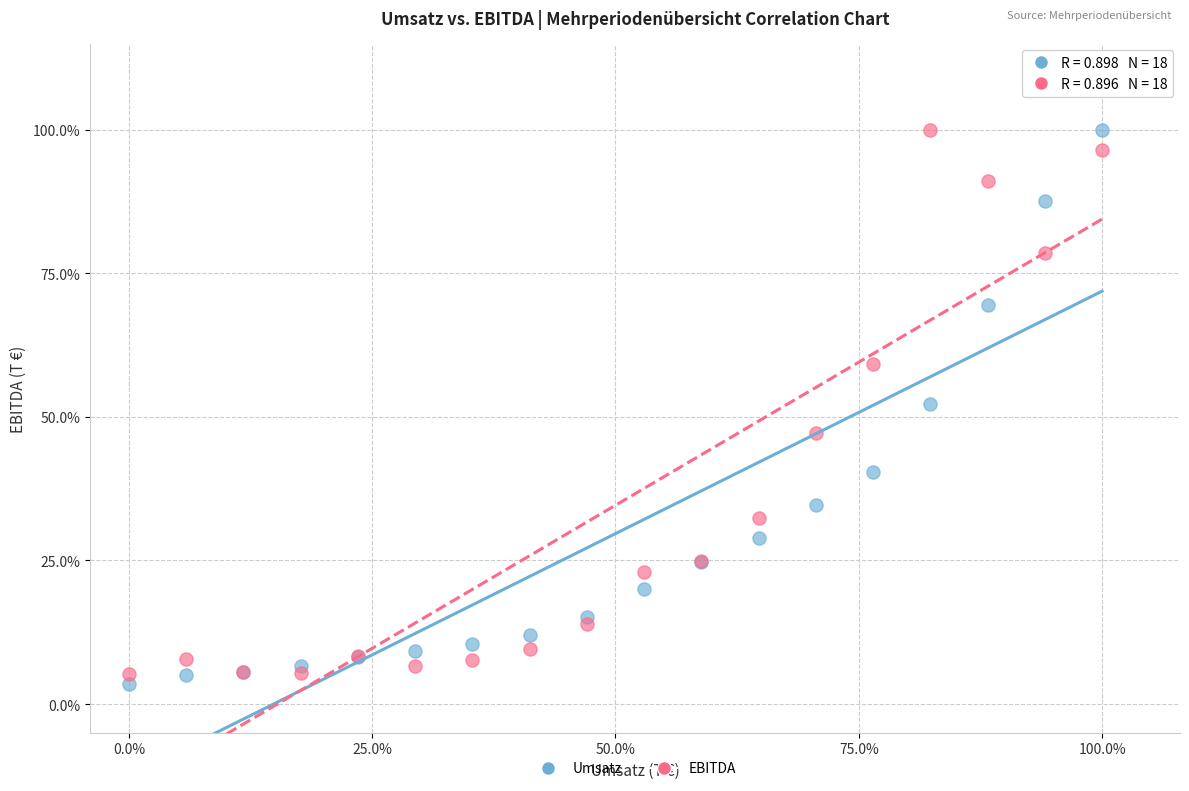

What are all the series names shown in the legend?

Umsatz, EBITDA